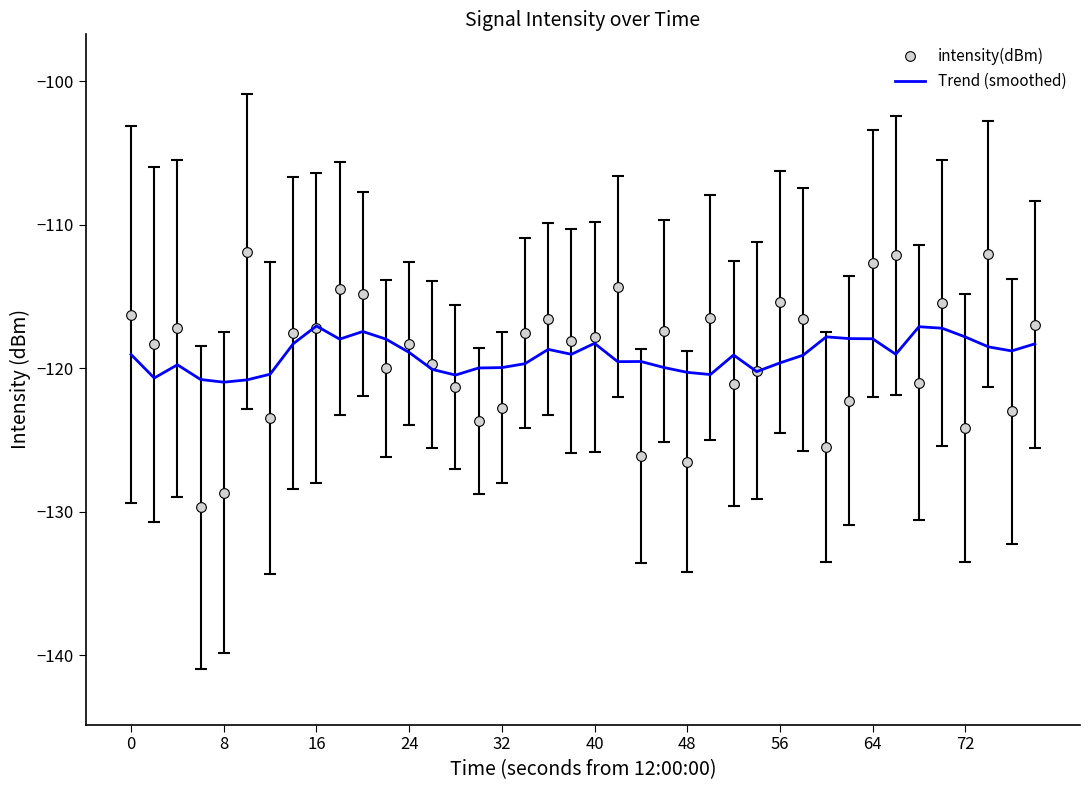

List the series in order of their peak value, lowest first.

Trend (smoothed), intensity(dBm)